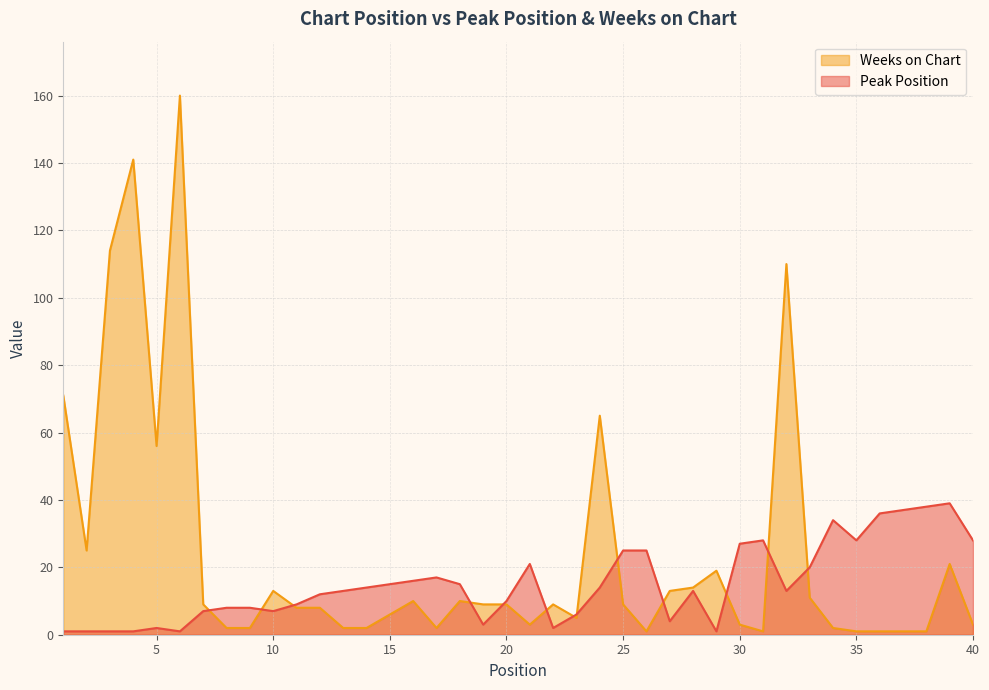

Is the value of Weeks on Chart at 33 greater than the value of Peak Position at 15?

No